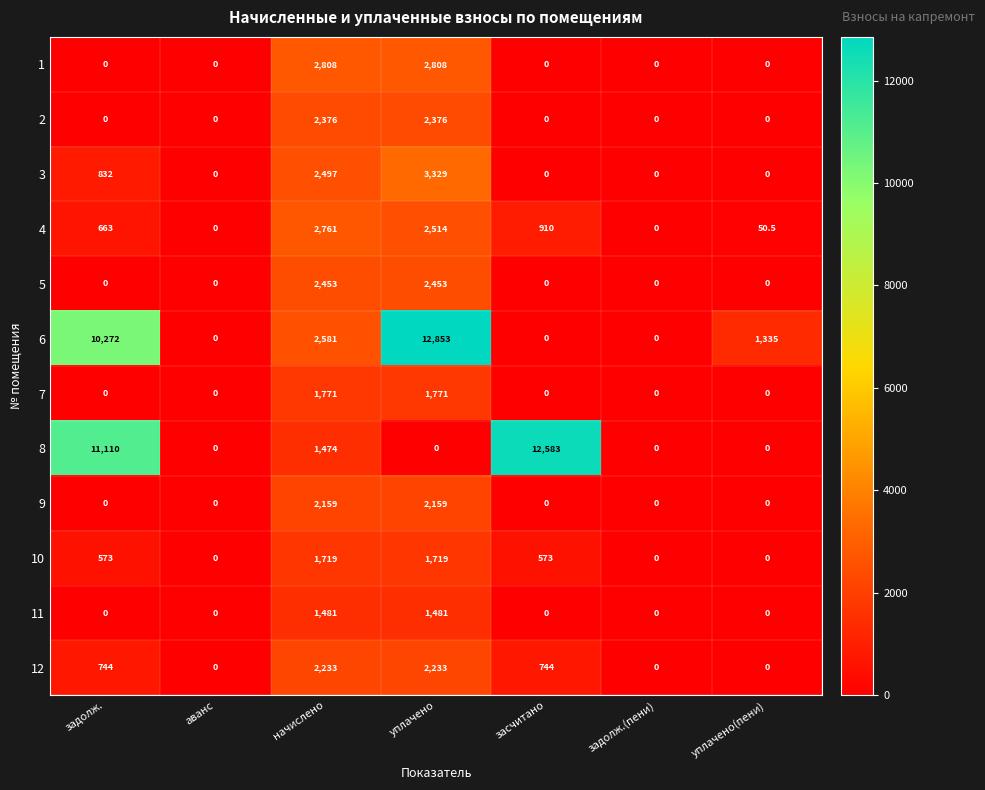

Between задолж. and задолж.(пени), which series saw the biggest shift?

8